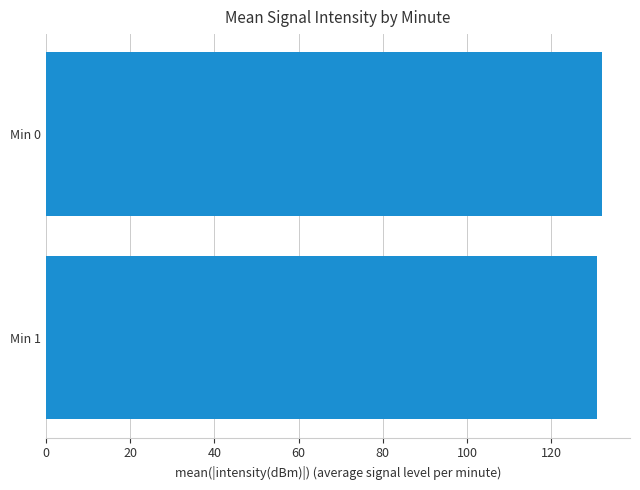

What is the ratio of the value at Min 0 to the value at Min 1?

1.0